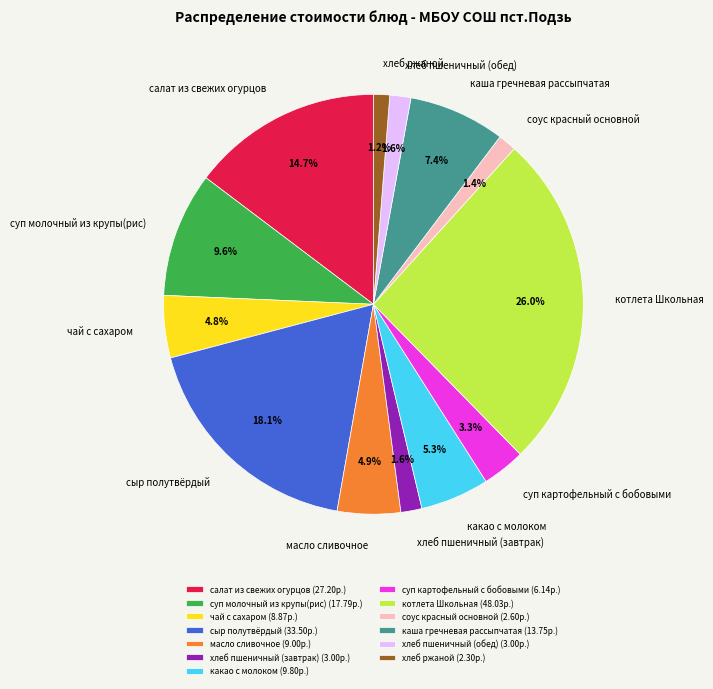

Combined, what portion of the pie is котлета Школьная and салат из свежих огурцов?

40.7%